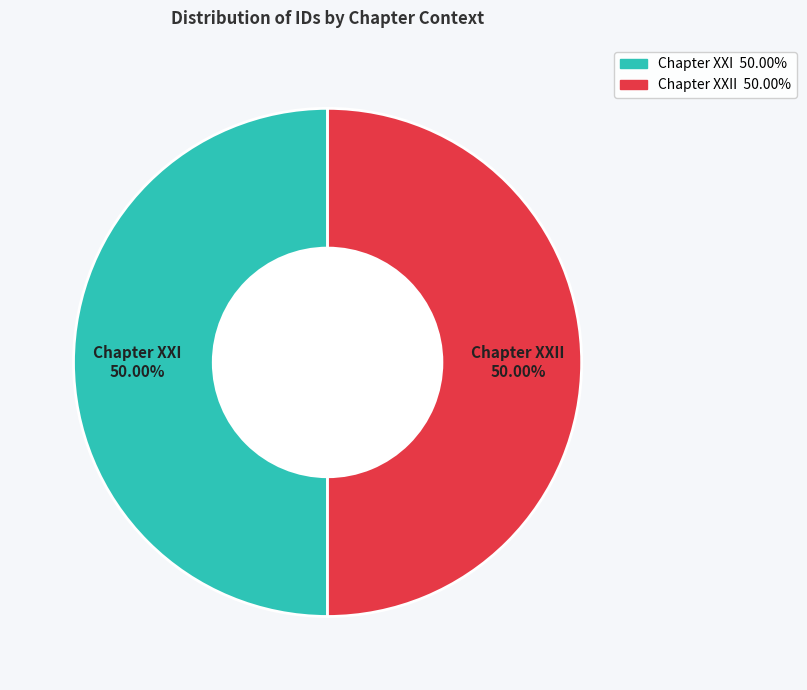

How many slices are in this pie chart?

2